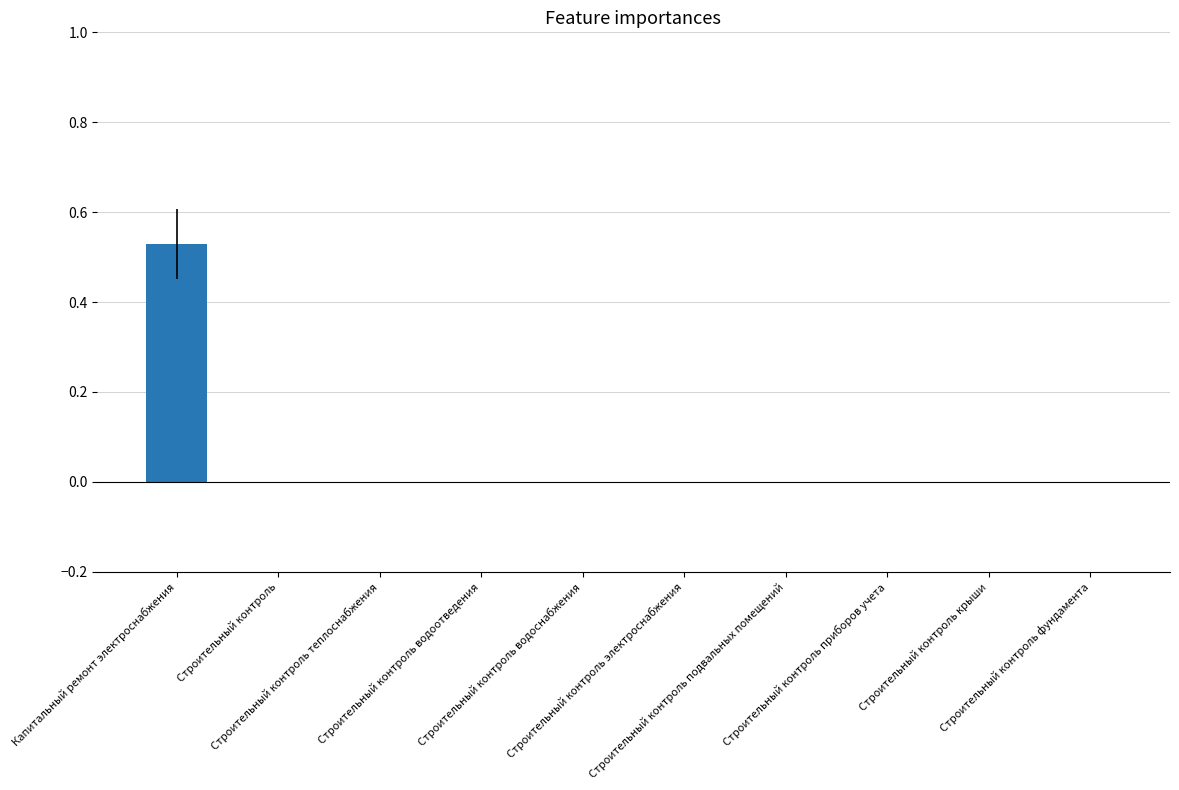

What is the greatest value displayed?

0.5